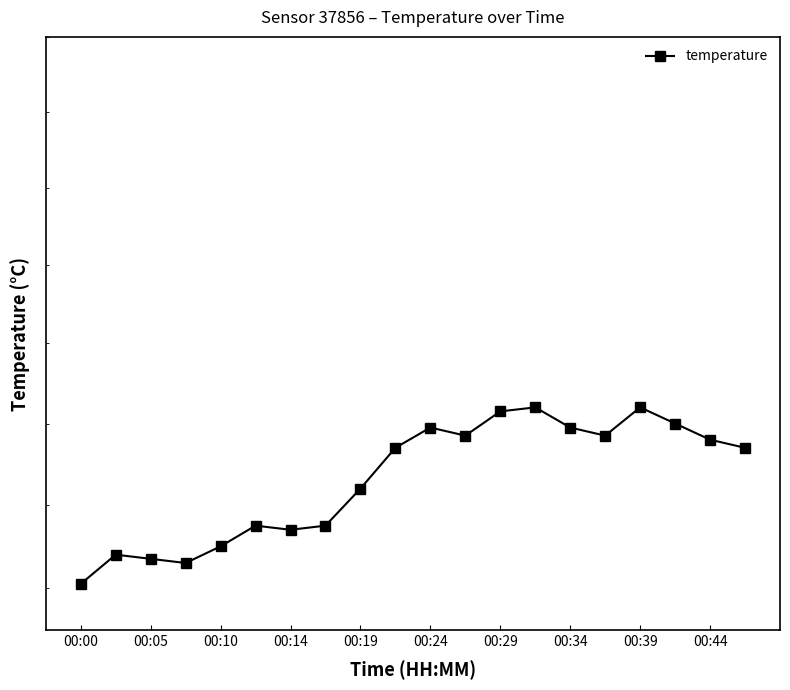

Does the chart display data point markers on the line(s)?

Yes